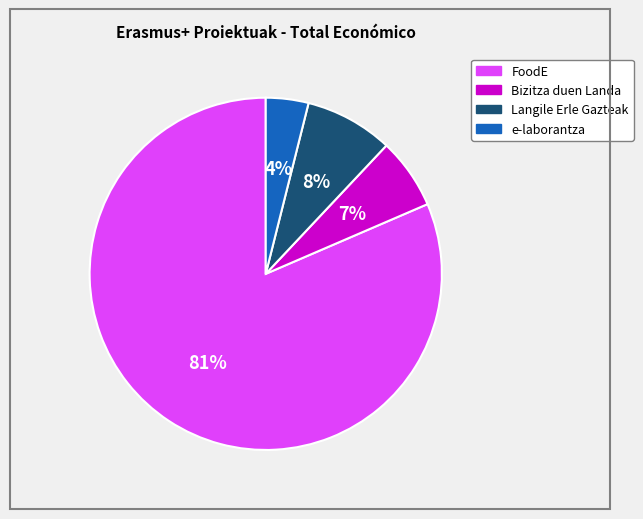

Rank the categories by value from highest to lowest.

FoodE, Langile Erle Gazteak, Bizitza duen Landa, e-laborantza